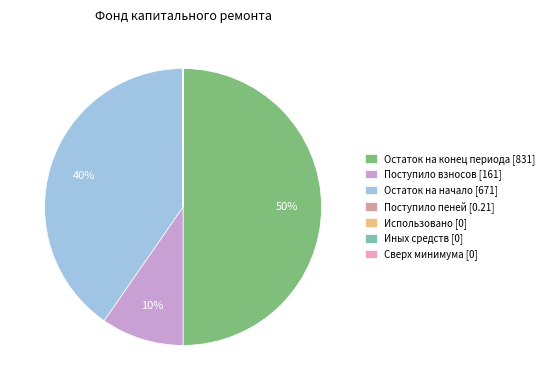

Which has a higher value, Остаток на конец периода [831] or Остаток на начало [671]?

Остаток на конец периода [831]